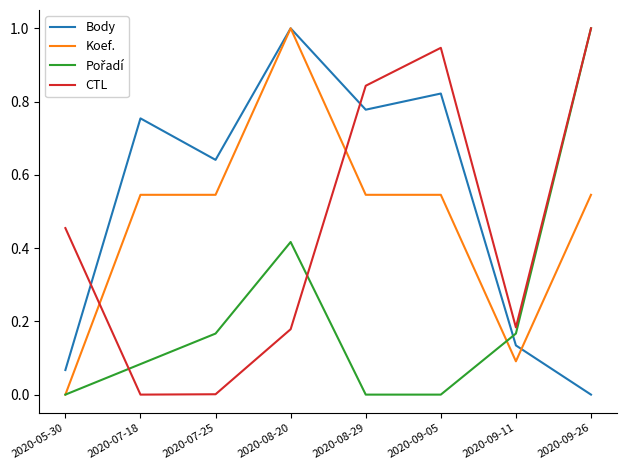

What position from the right is 2020-09-26?

1